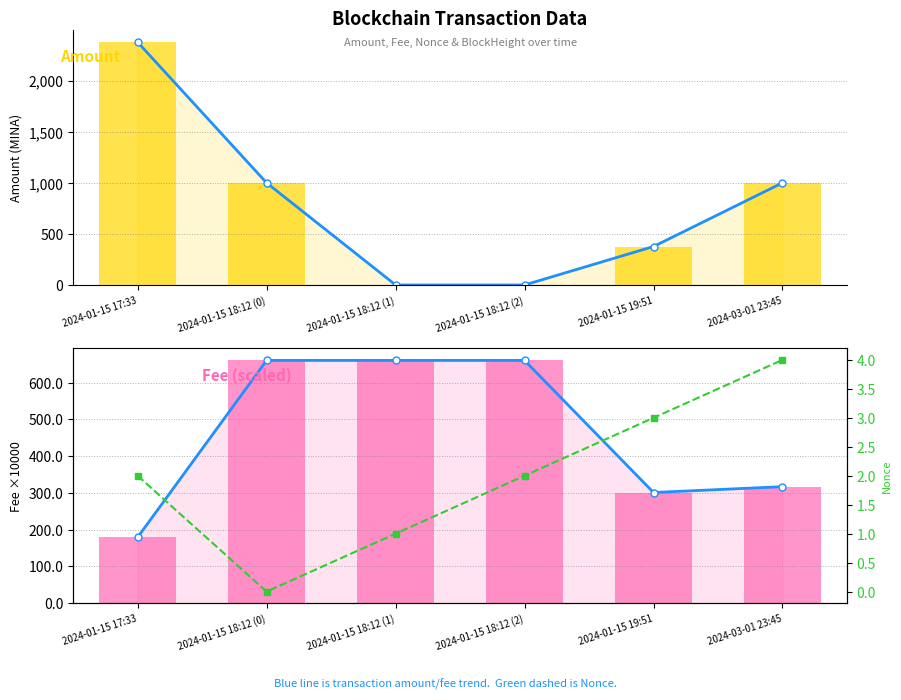

What is the label of the 1st bar from the right?

2024-03-01 23:45